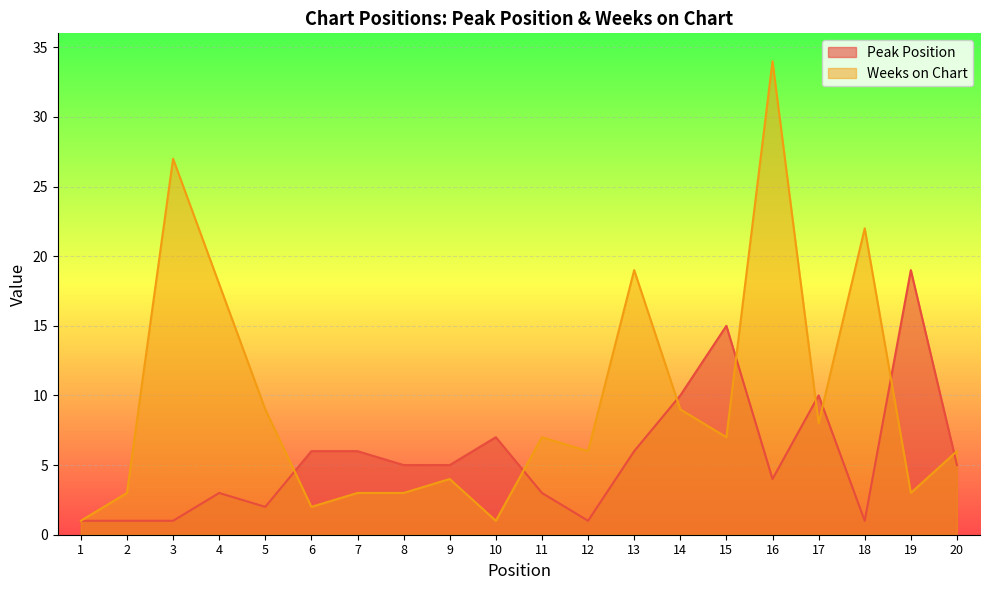

True or false: Weeks on Chart has a value of 3 at 19.

True